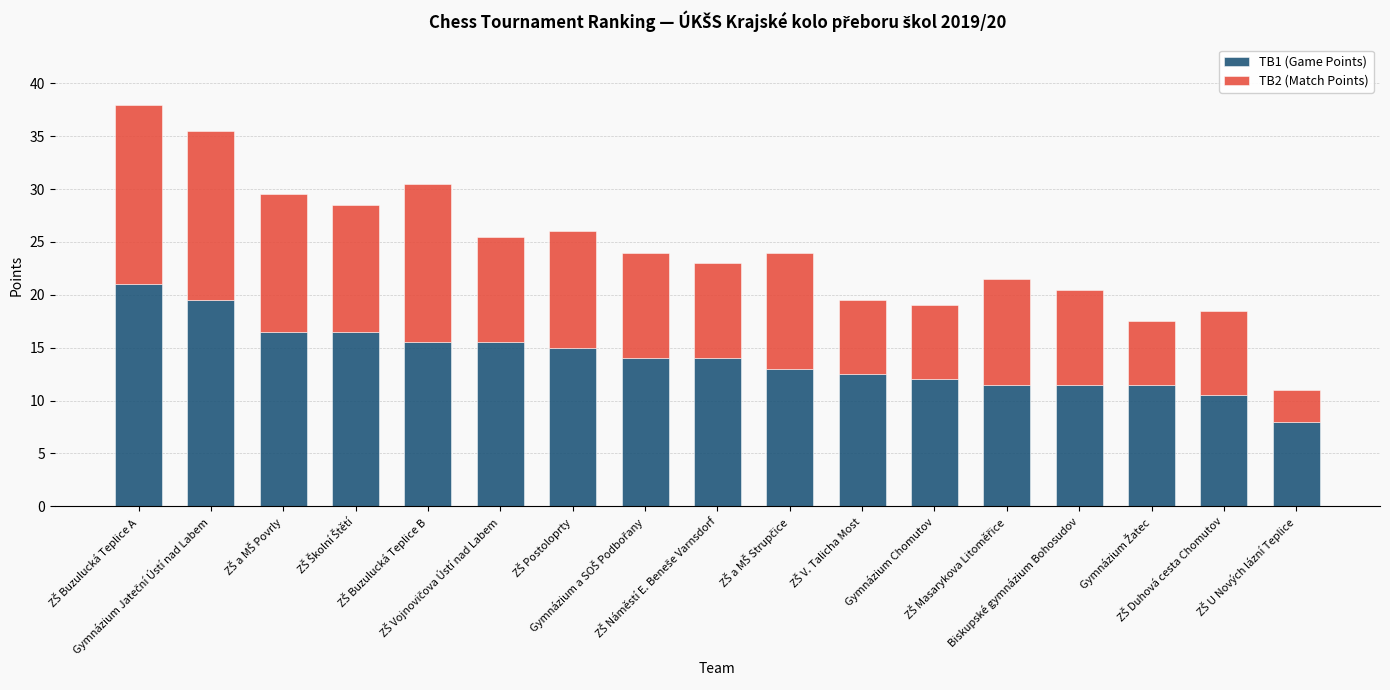

How many series are shown in this chart?

2